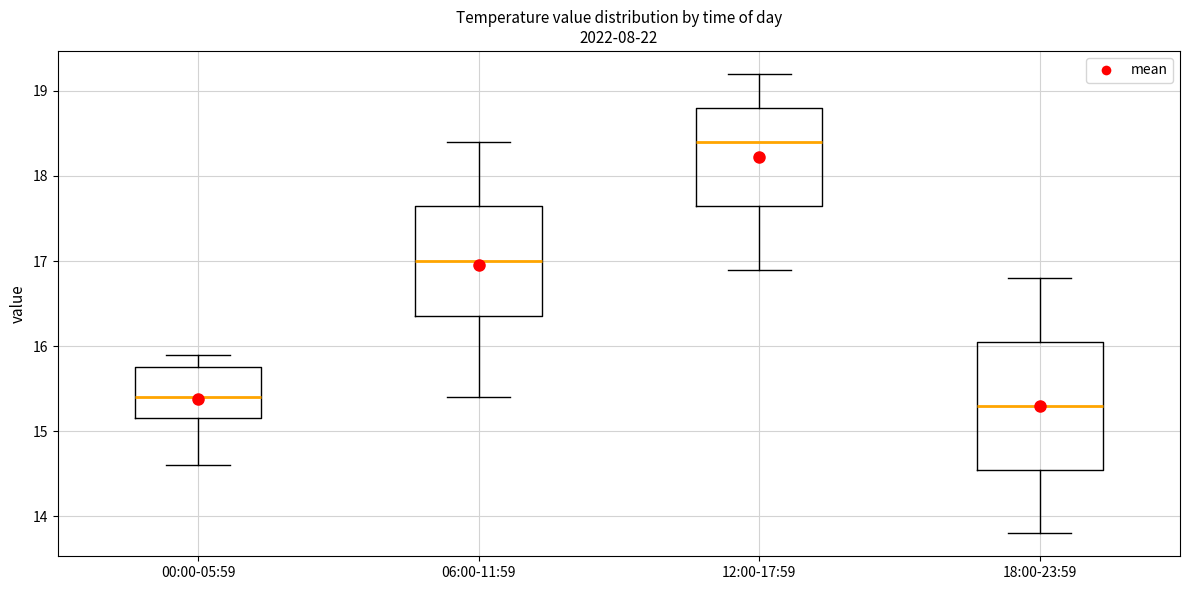

Comparing the boxes themselves (not the whiskers), which one is the tallest?

18:00-23:59